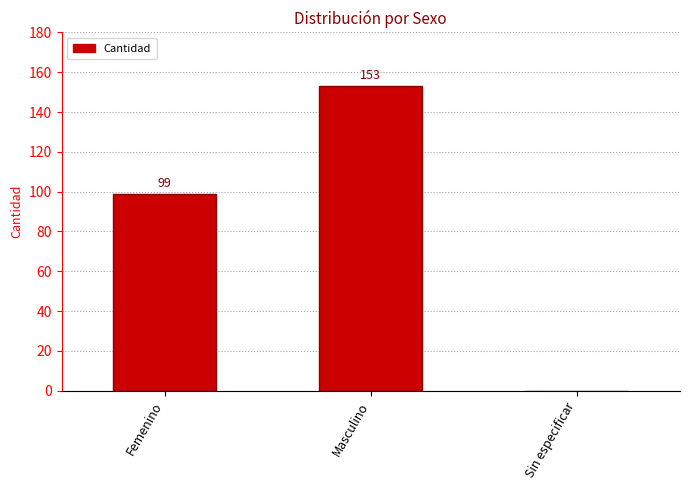

What is the change in value from Femenino to Masculino?

+54